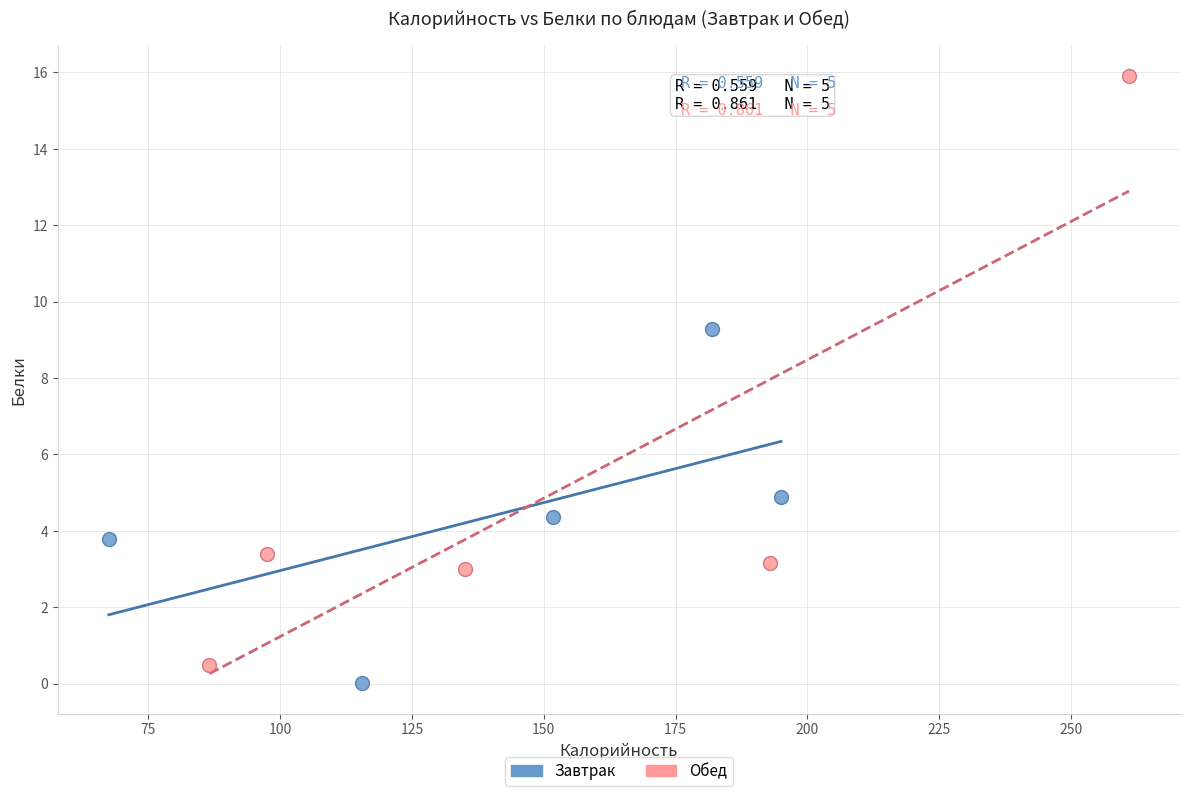

Which series has the widest spread of Y values?

Обед